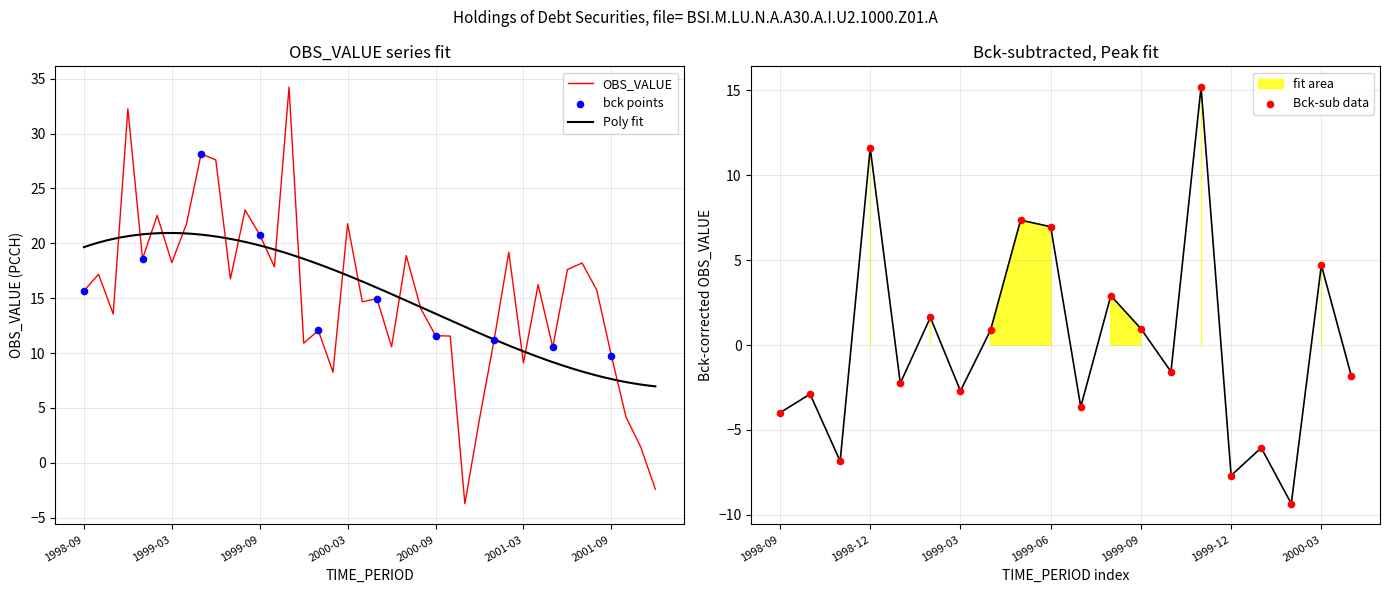

What is the change in value from 2000-03 to 2001-03?

-12.7